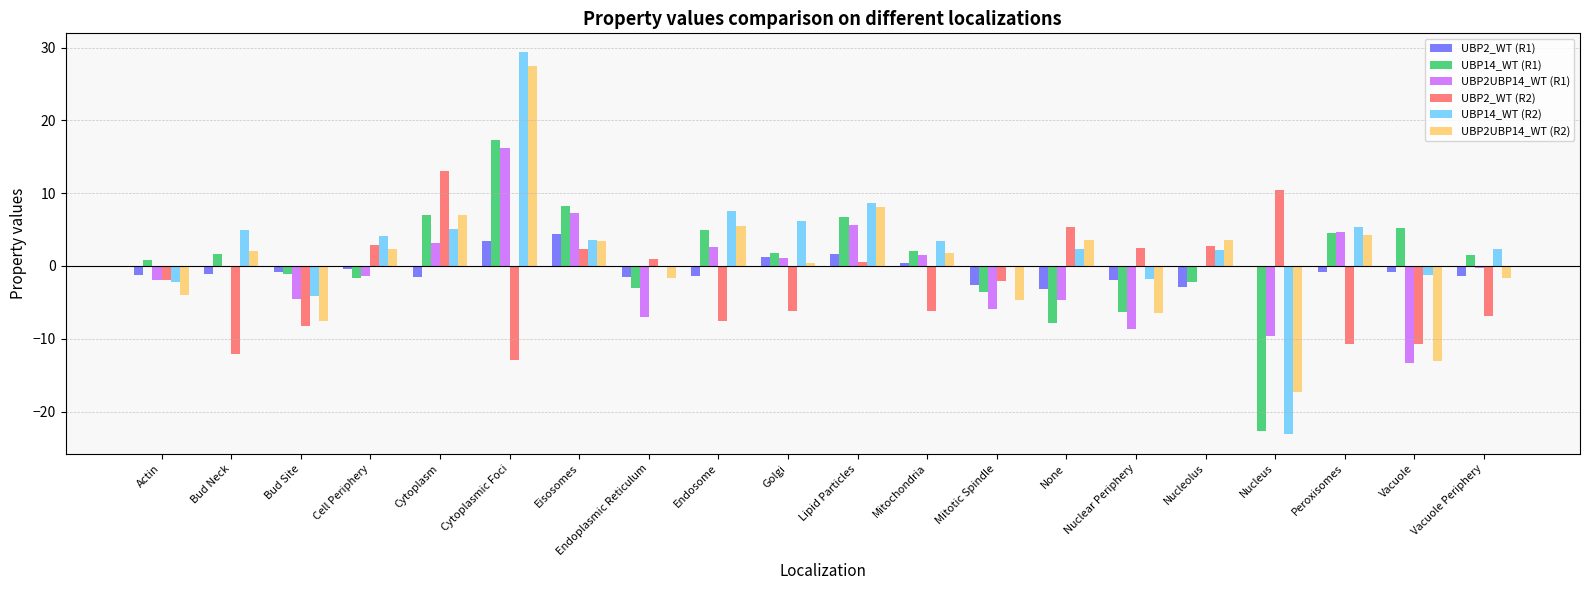

What is the maximum value shown in the chart?

29.3